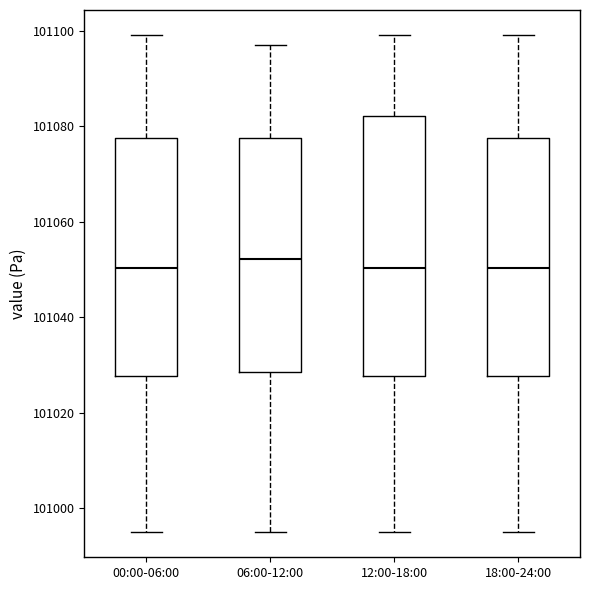

Comparing the boxes themselves (not the whiskers), which one is the tallest?

12:00-18:00